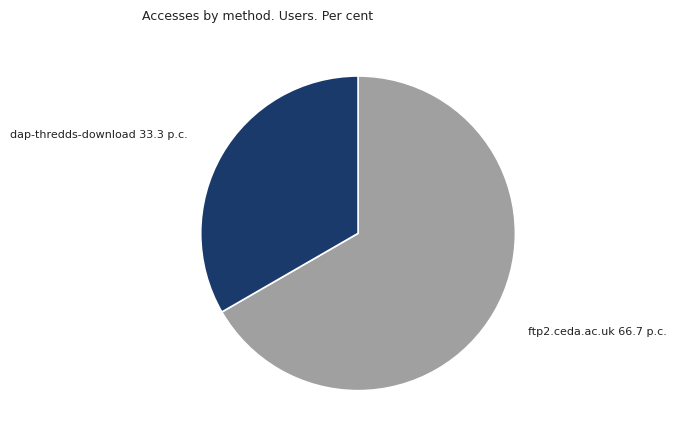

Is there any slice that represents more than half of the pie?

Yes